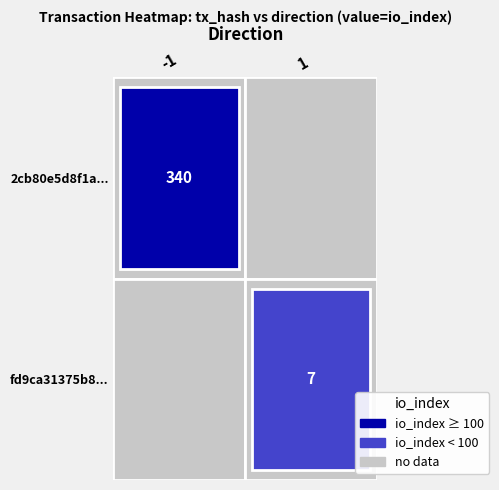

Is it true that 2cb80e5d8f1a28b18e904587def44dfe230d1e7 equals 225 at io_index?

False